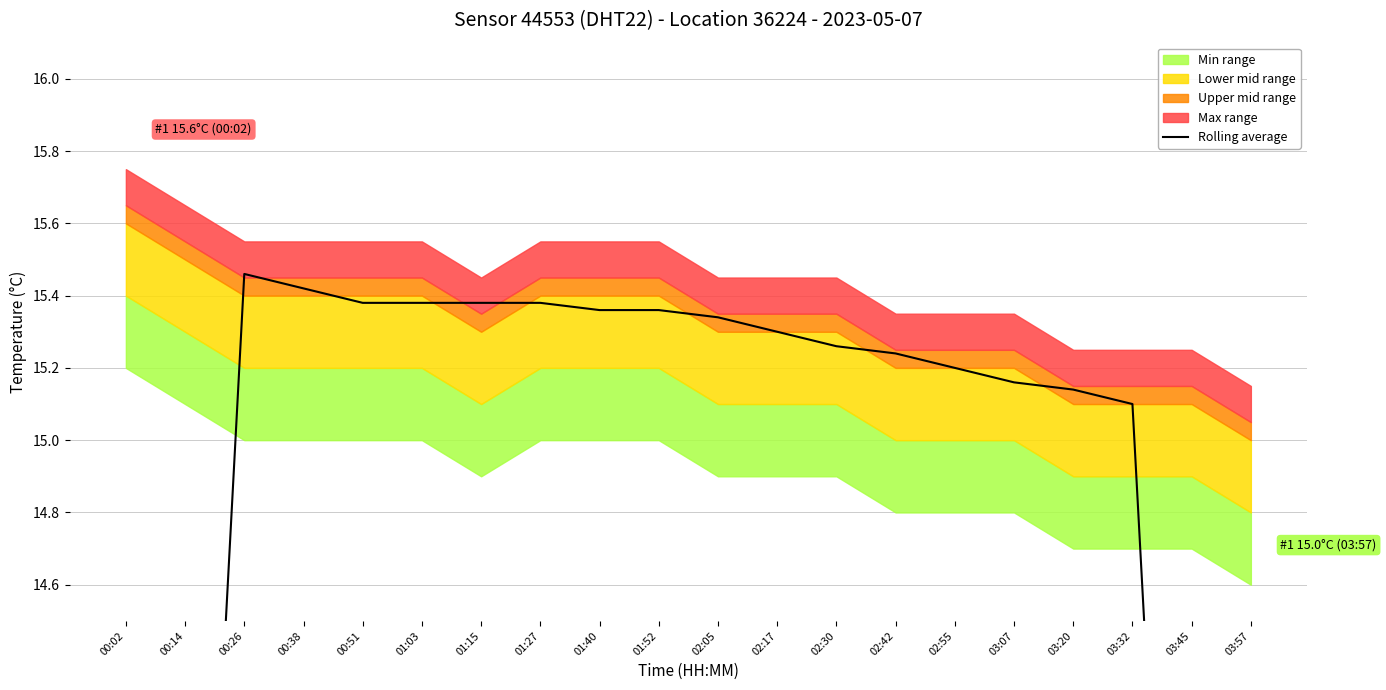

Rank the categories by value from highest to lowest.

00:26, 00:38, 00:51, 01:03, 01:15, 01:27, 01:40, 01:52, 02:05, 02:17, 02:30, 02:42, 02:55, 03:07, 03:20, 03:32, 00:14, 03:45, 00:02, 03:57